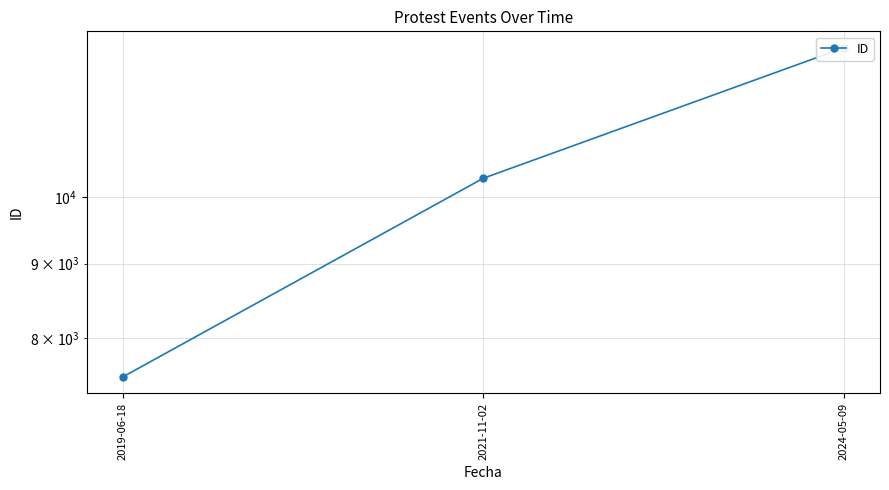

How many categories are shown in the chart?

3